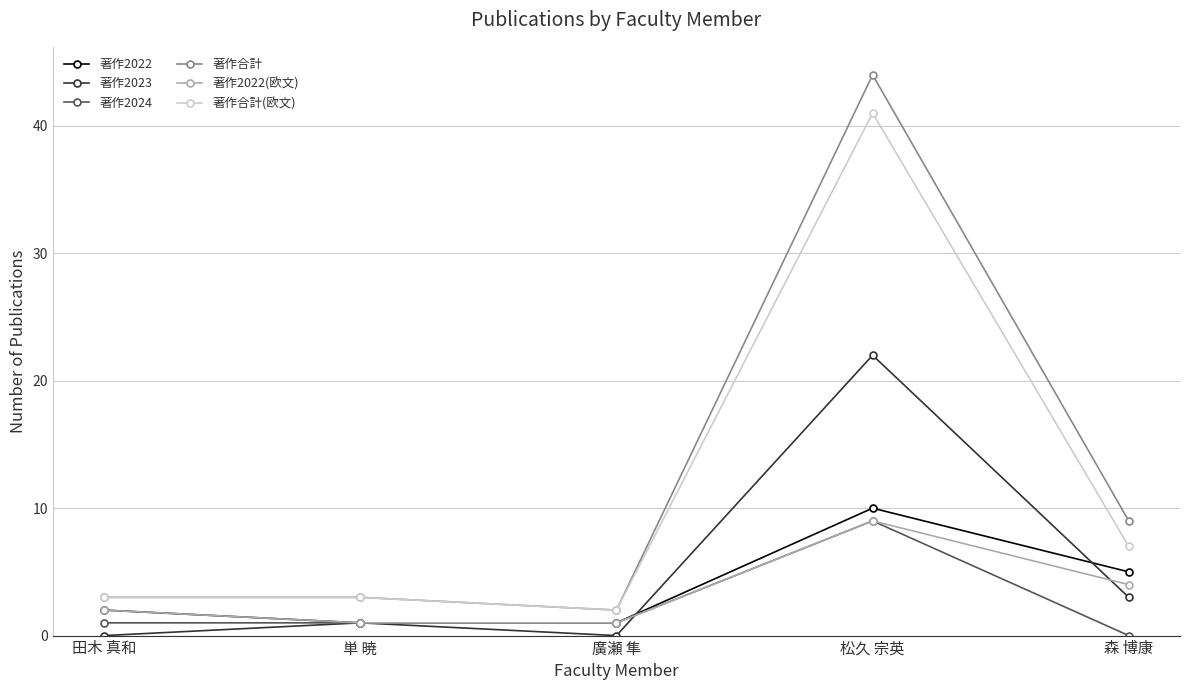

Between 廣瀬 隼 and 森 博康, which series saw the biggest shift?

著作合計